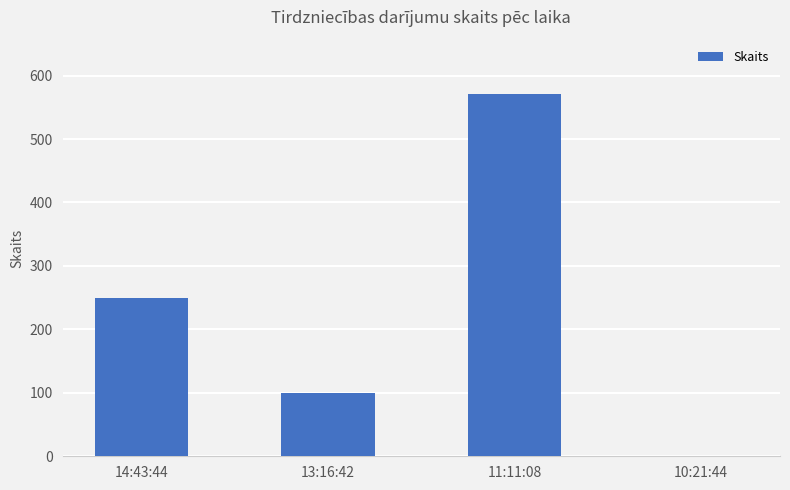

Which category has the highest value across all series?

11:11:08